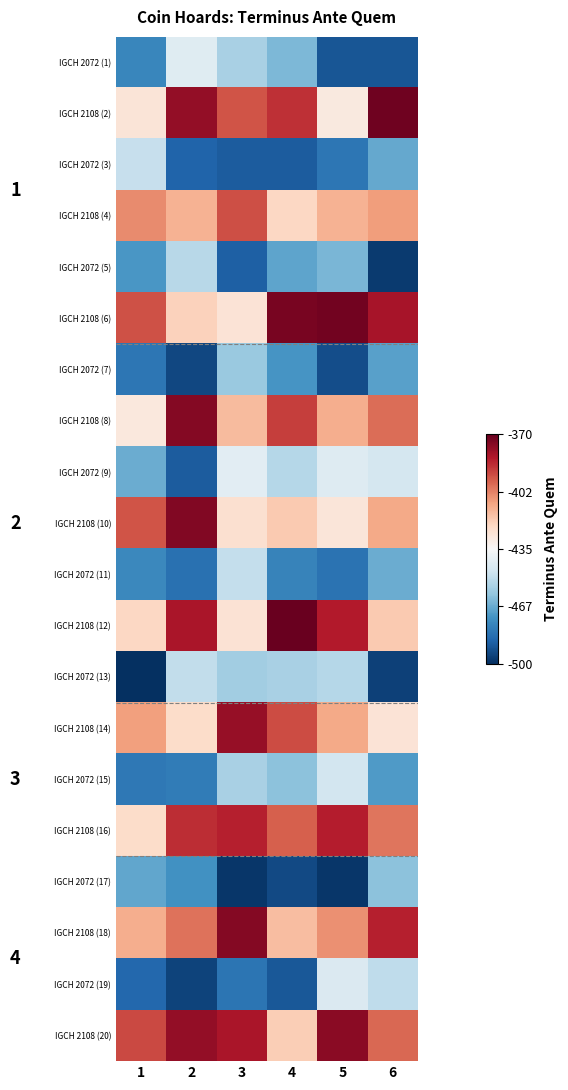

At which category is the sum across all series the highest?

3